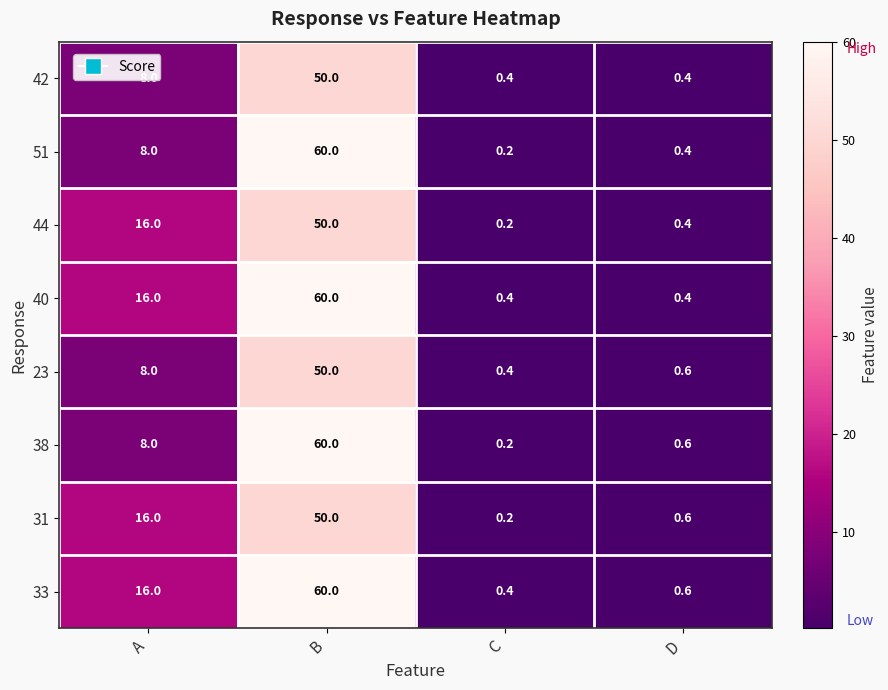

At which category is the sum across all series the highest?

B